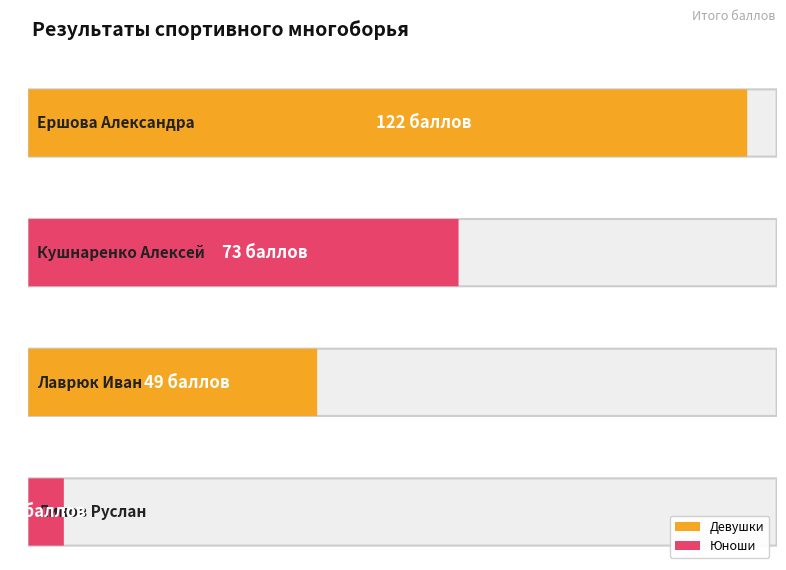

Rank the categories by value from highest to lowest.

Ершова Александра, Кушнаренко Алексей, Лаврюк Иван, Линов Руслан